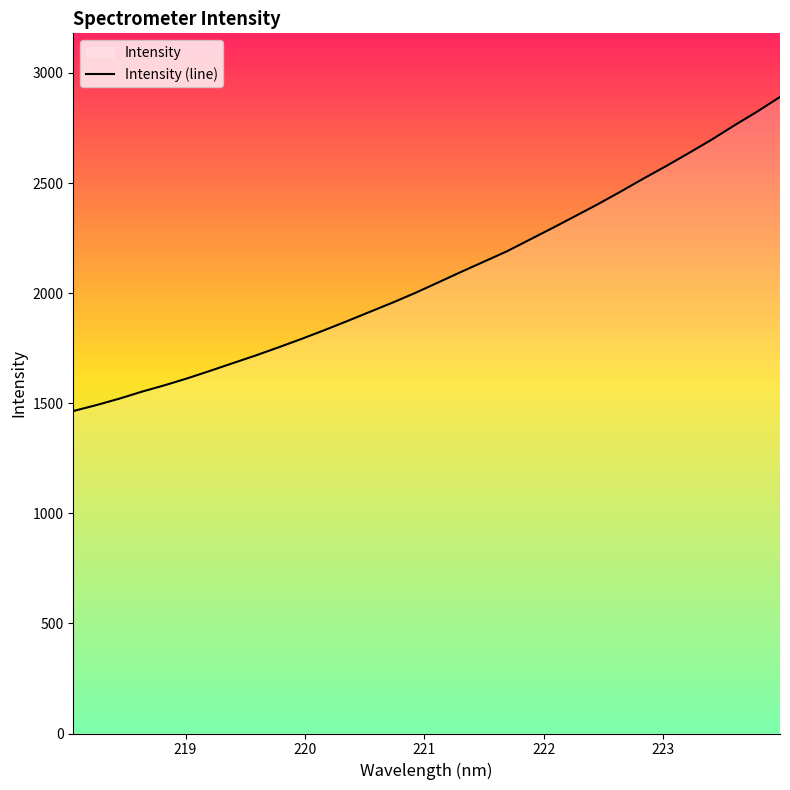

What is the difference between the maximum and minimum values?

1426.3